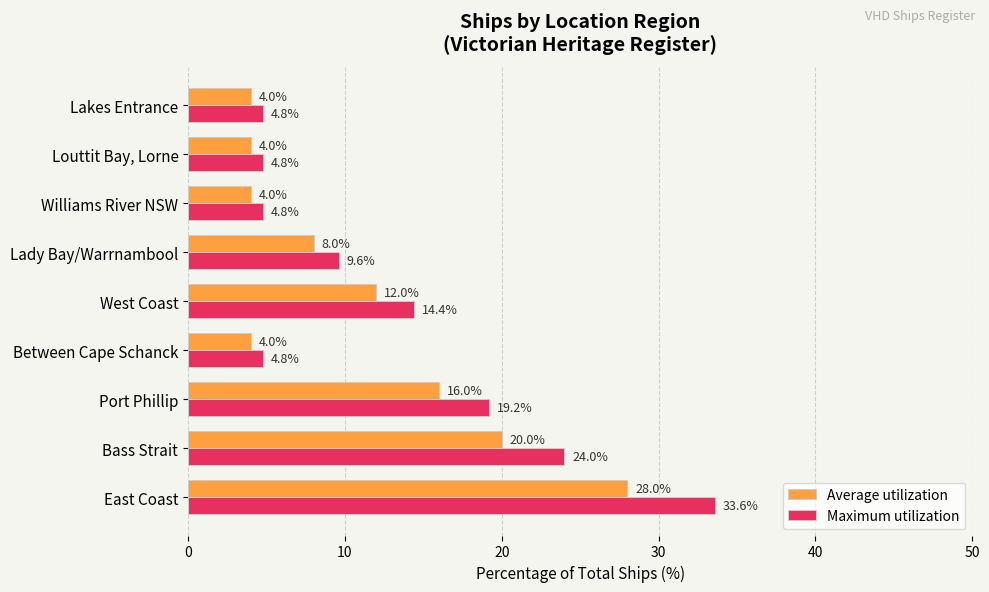

What is the minimum value shown in the chart?

4.0